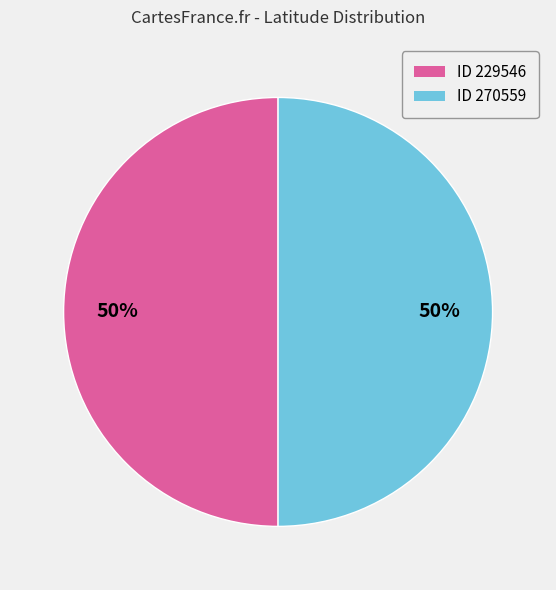

The ID 229546 slice represents 56% of the pie. True or false?

False